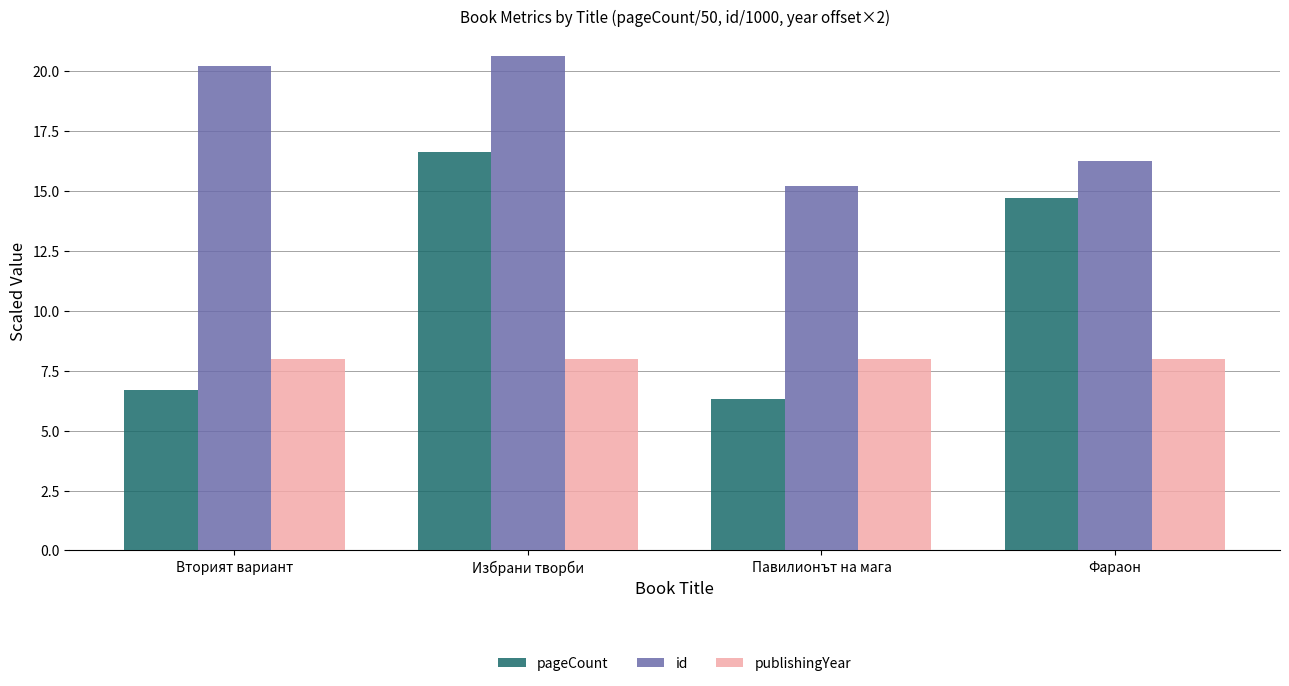

At which category is the sum across all series the highest?

Избрани творби